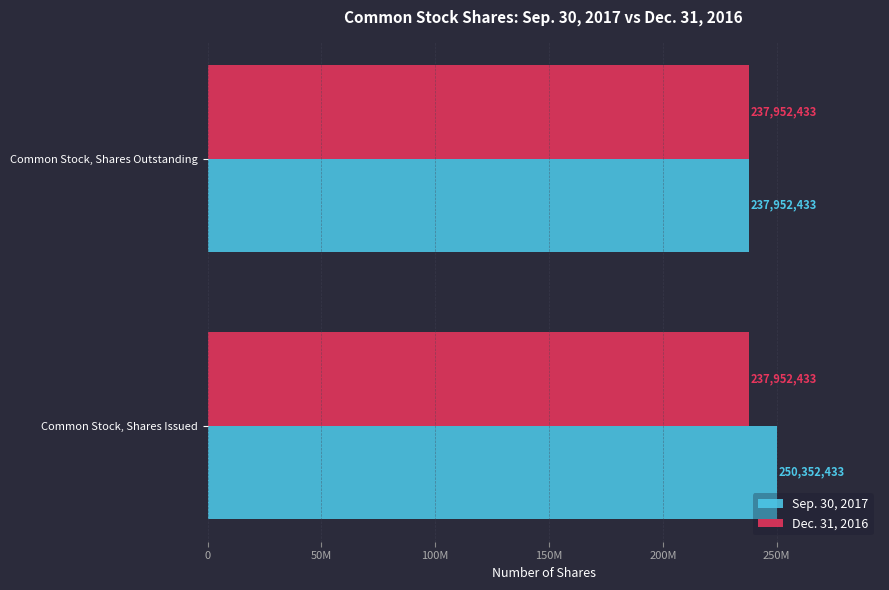

What are all the series names shown in the legend?

Sep. 30, 2017, Dec. 31, 2016